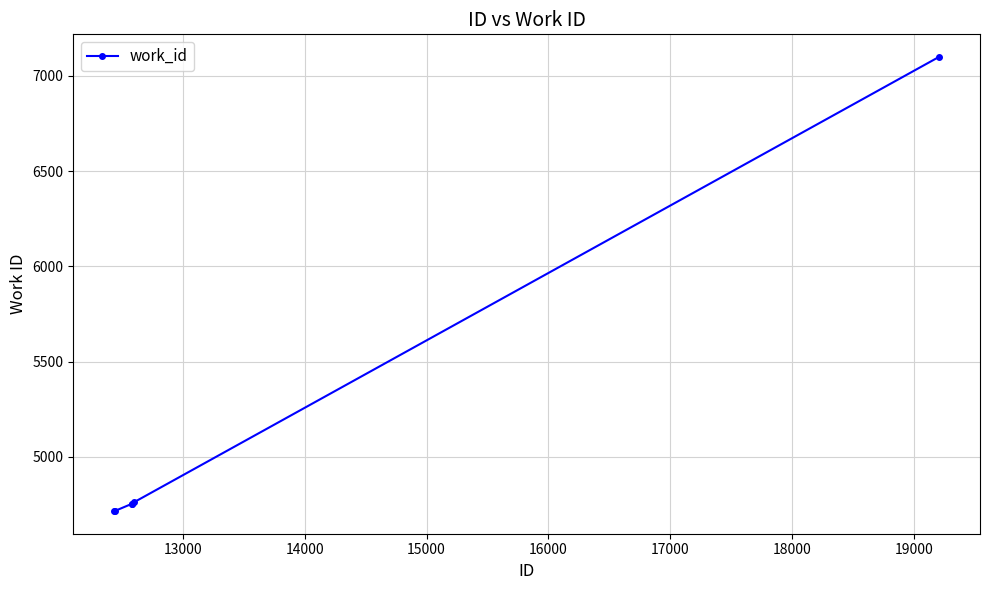

What is the minimum value shown in the chart?

4716